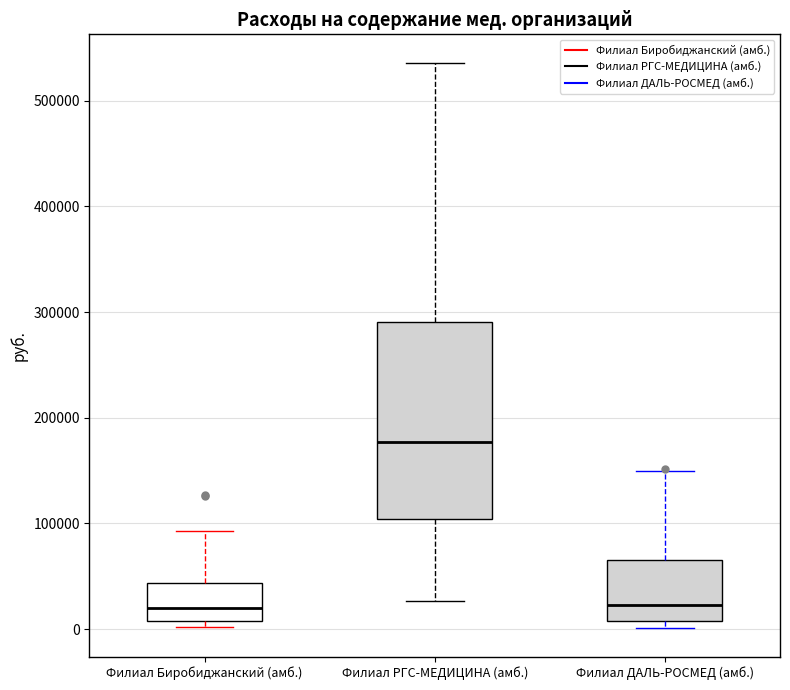

Which box's median line is the highest?

Филиал РГС-МЕДИЦИНА (амб.)